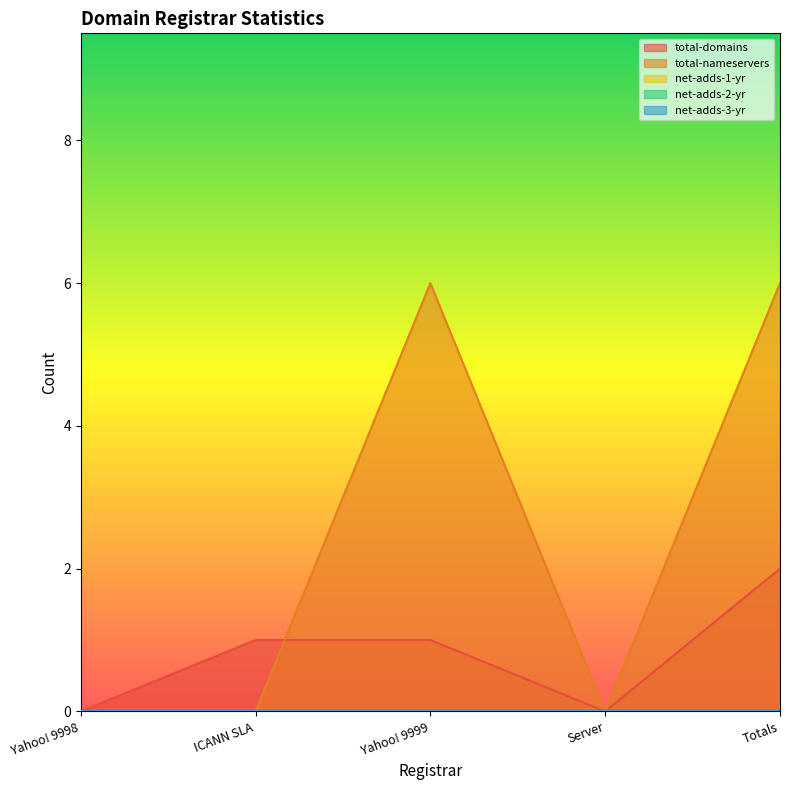

Where is net-adds-1-yr nearest to the value 0?

Yahoo! 9998